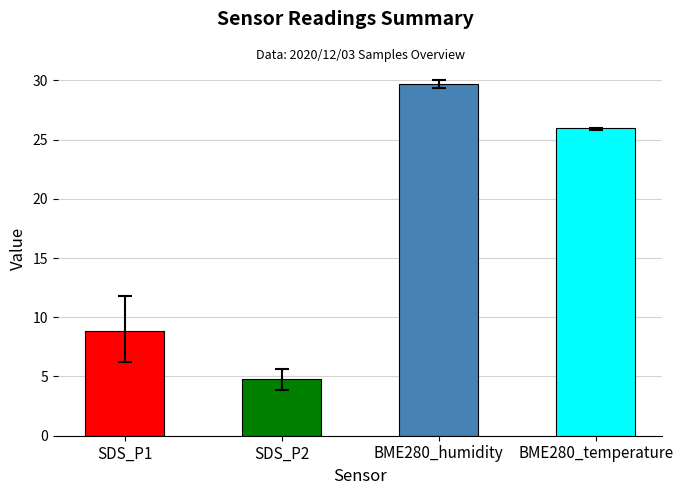

Is it true that the value at BME280_temperature is 45.8?

False